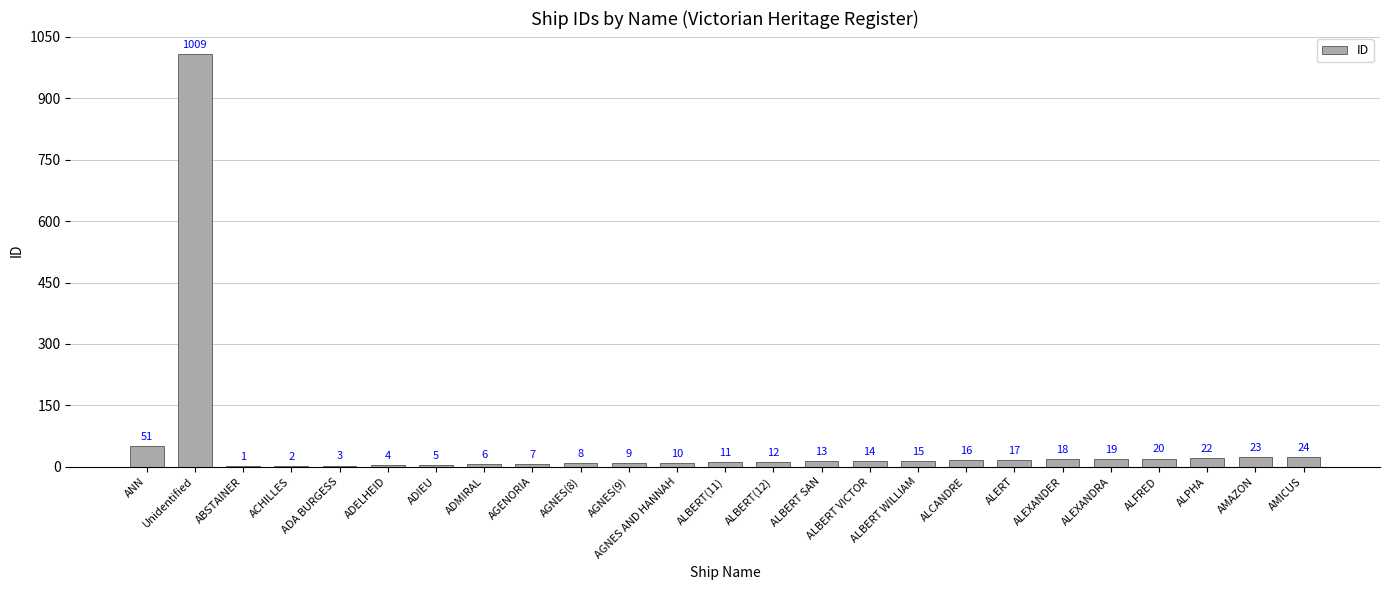

Count the number of categories in the chart.

25